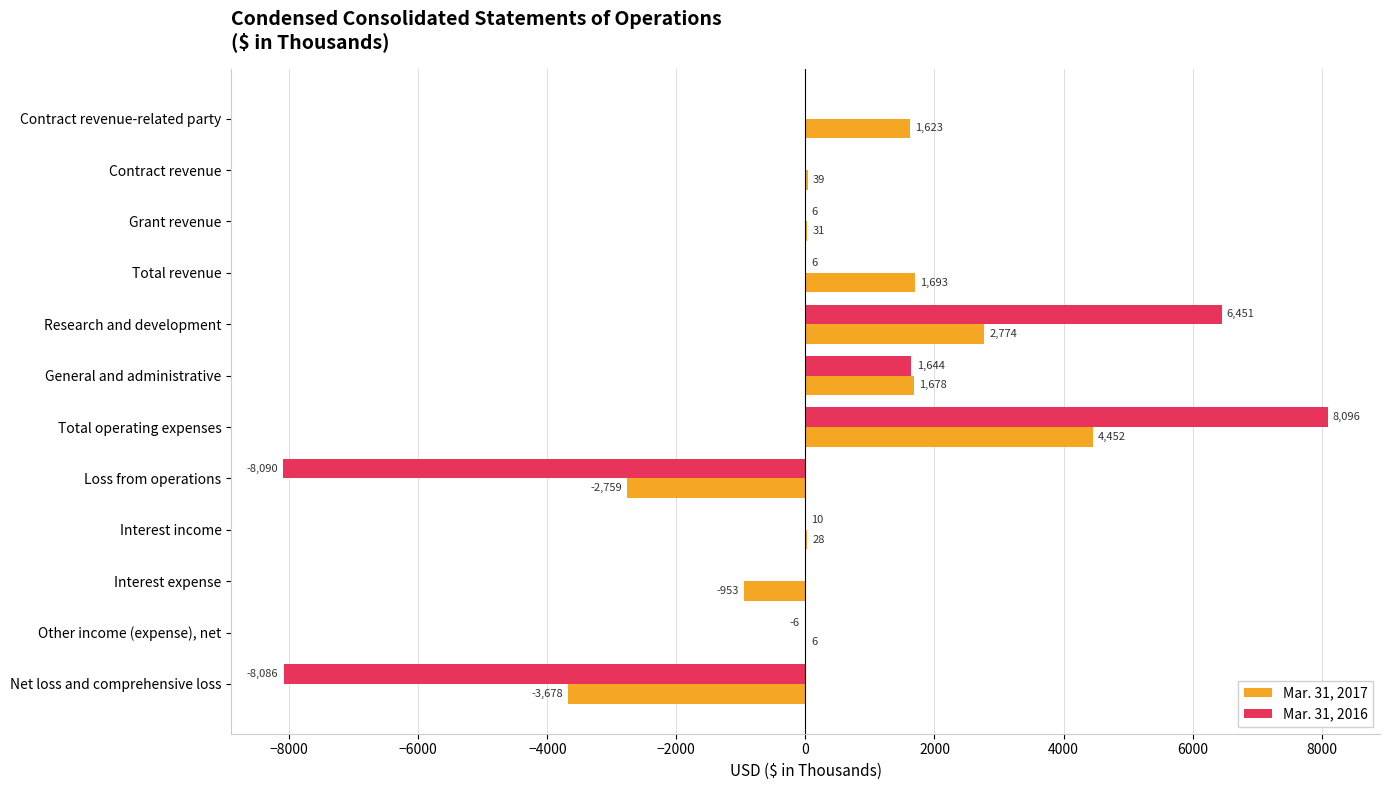

The value of Mar. 31, 2017 at Net loss and comprehensive loss is -1203. True or false?

False